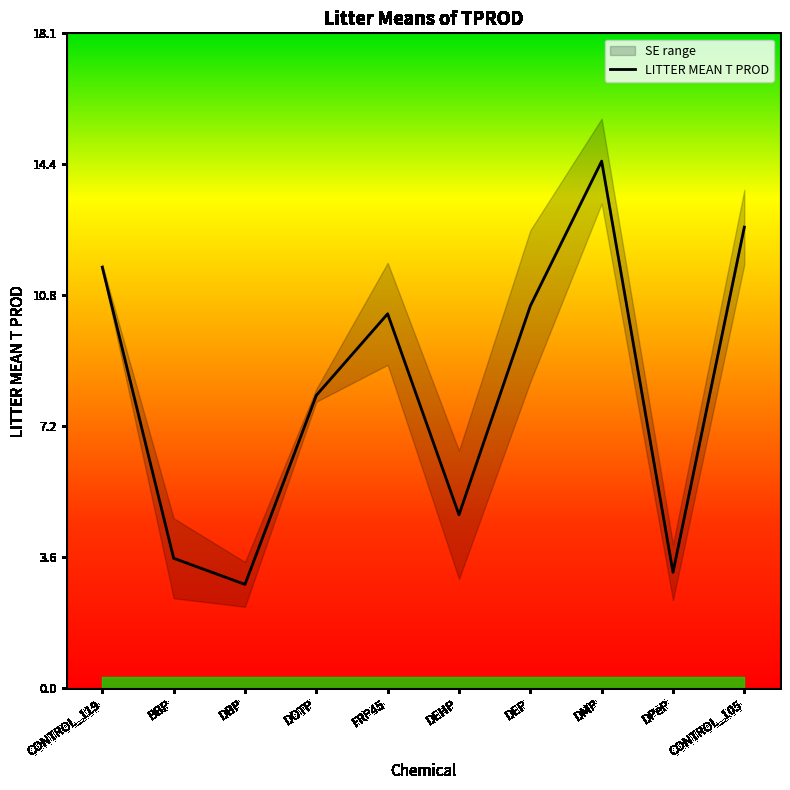

What is the label of the 9th point from the left?

DPeP